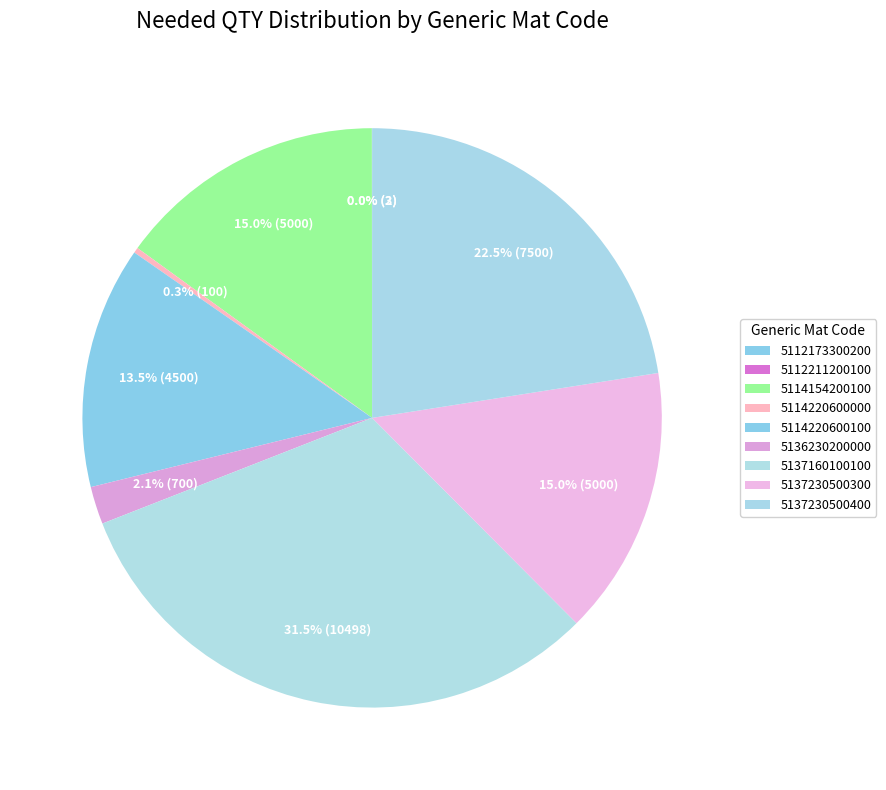

Rank the categories by value from lowest to highest.

5112173300200, 5112211200100, 5114220600000, 5136230200000, 5114220600100, 5114154200100, 5137230500300, 5137230500400, 5137160100100